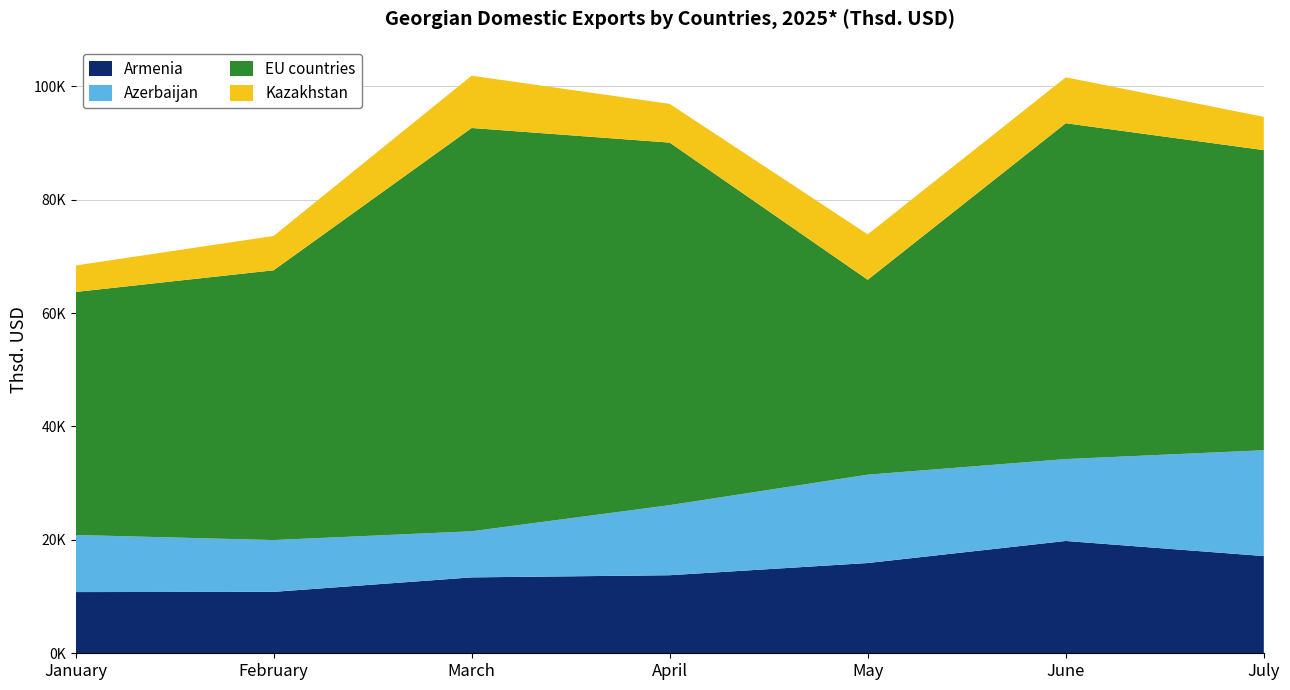

Reading left to right, transcribe all the data shown in this chart.

Armenia: January=10794.4	February=10829.8	March=13383.4	April=13764.8	May=15915.8	June=19806.1	July=17144.6
Azerbaijan: January=10069.3	February=9134.0	March=8133.0	April=12356.5	May=15581.5	June=14440.6	July=18661.6
EU countries: January=42851.6	February=47575.7	March=71114.5	April=63932.8	May=34372.3	June=59225.6	July=52924.3
Kazakhstan: January=4672.1	February=6052.3	March=9224.8	April=6828.4	May=8005.2	June=8097.0	July=5858.5